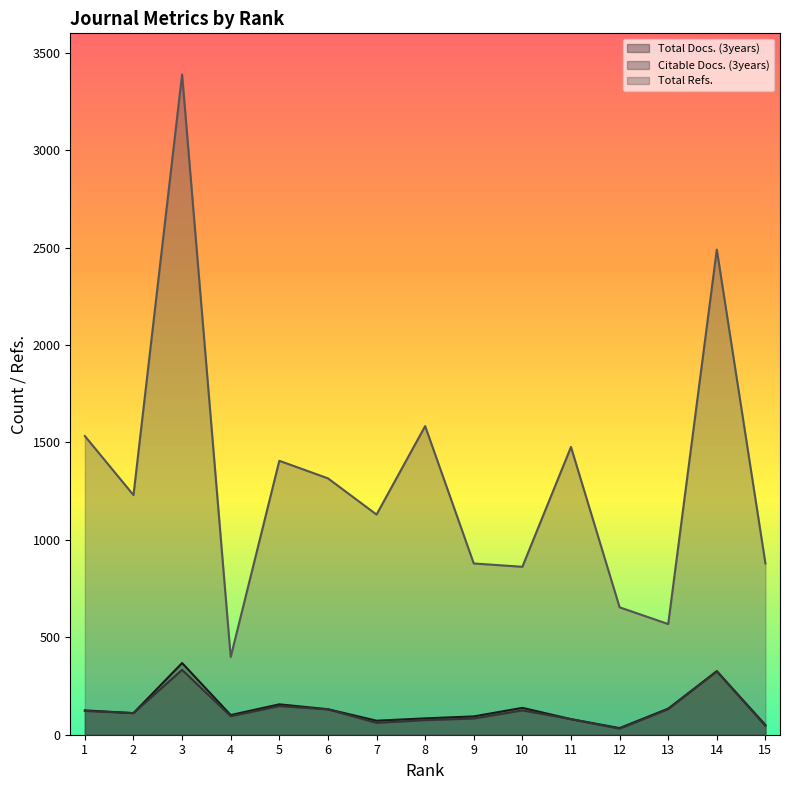

The value of Total Refs. at 2 is 1230. True or false?

True